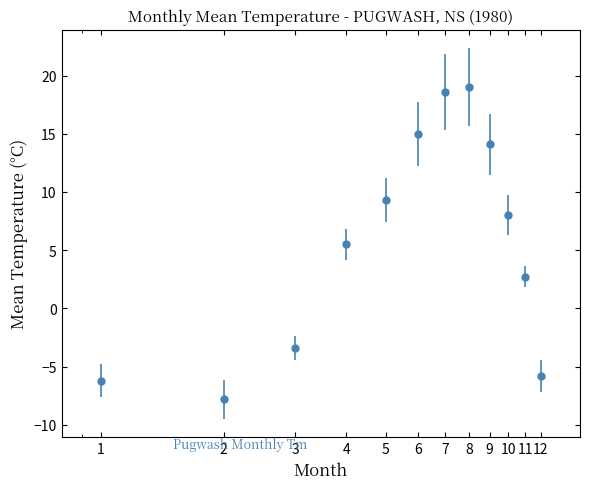

What is the value of the 1st point from the left?

-6.2